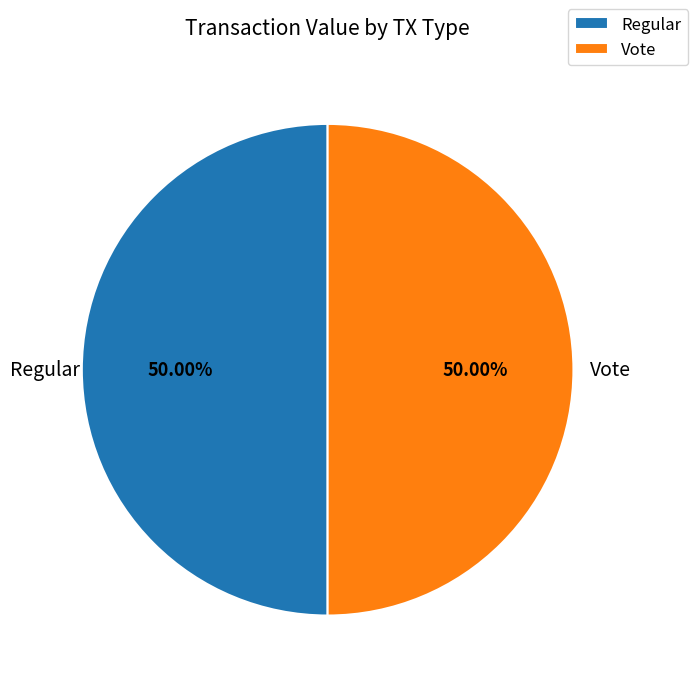

Approximately how many times larger is the value at Regular compared to Vote?

1.0